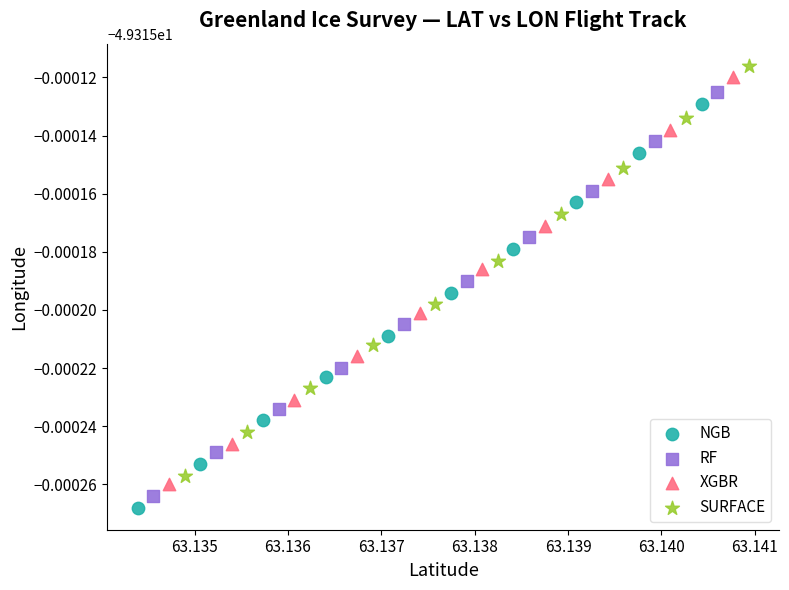

Which series contains the highest Y value?

SURFACE